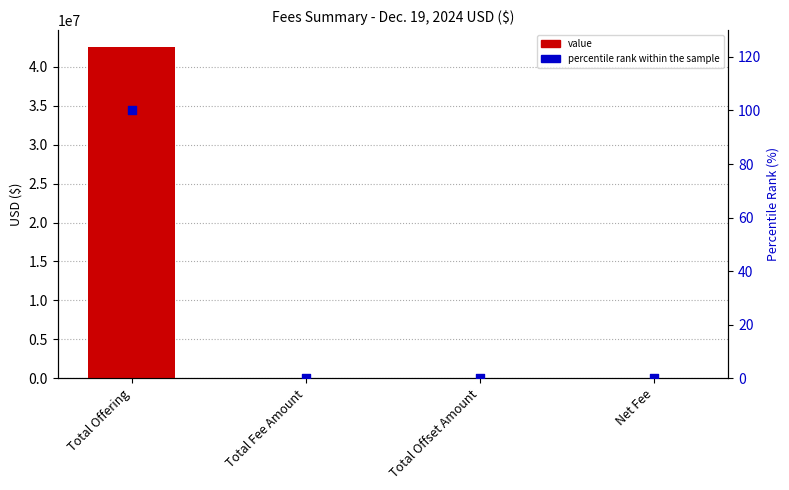

At how many categories does at least one series exceed 14736175?

1